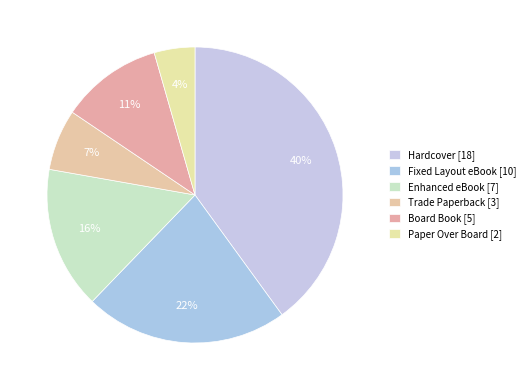

How many segments does this pie chart have?

6